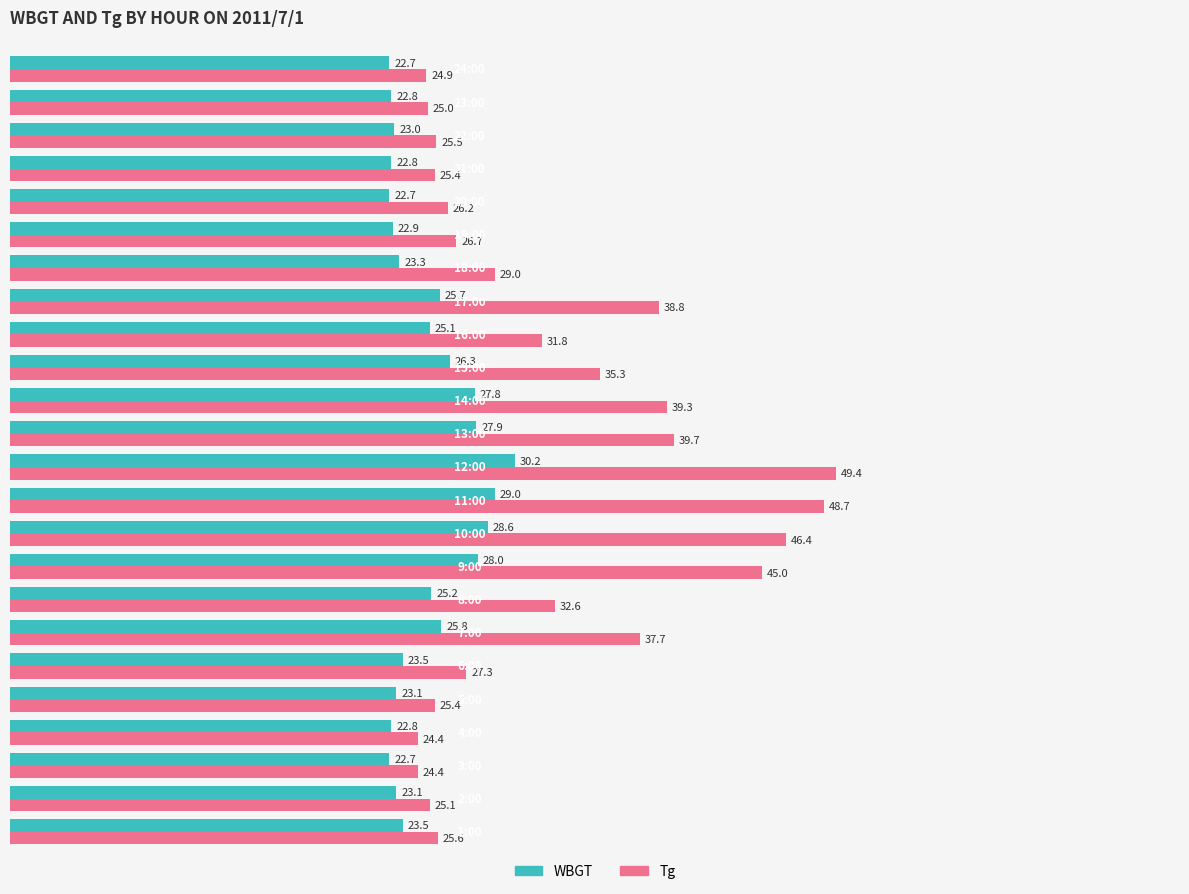

What is the difference between the maximum and second lowest values in the Tg series?

25.0